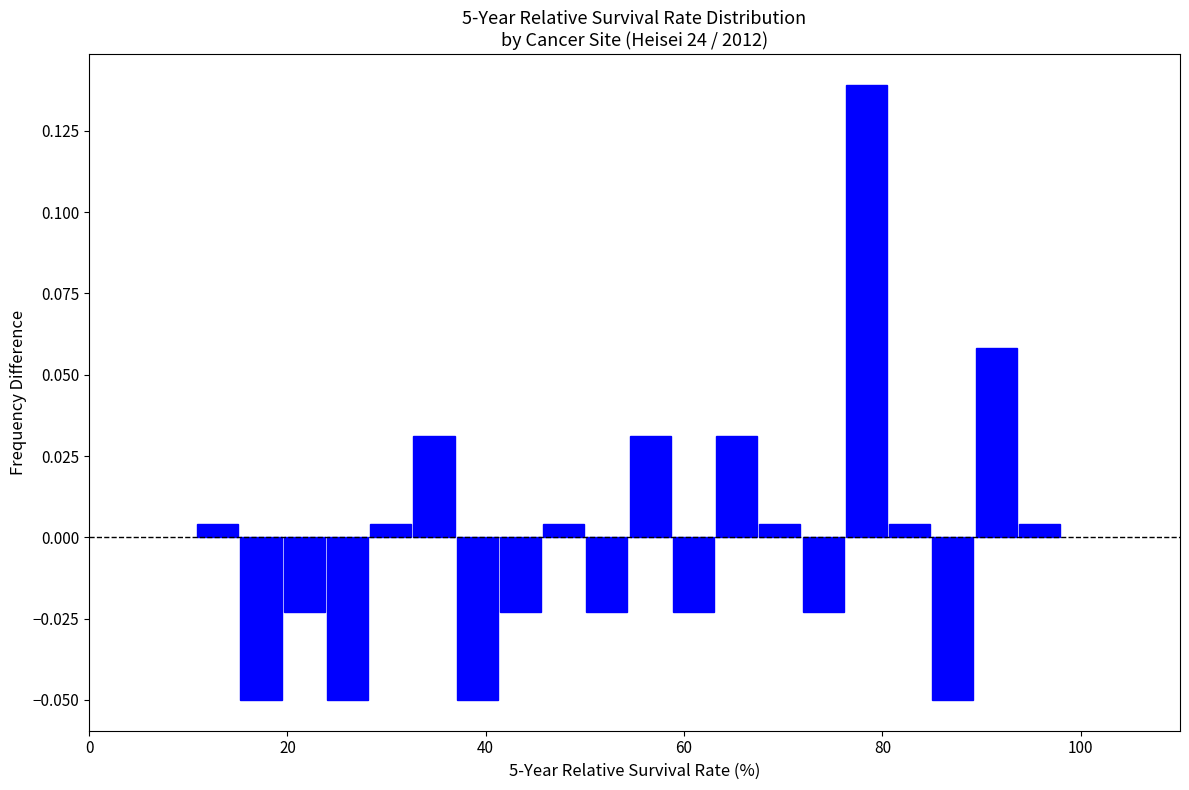

Around what value on the x-axis is the tallest bar? Give the approximate position of its centre, as read against the axis.

78